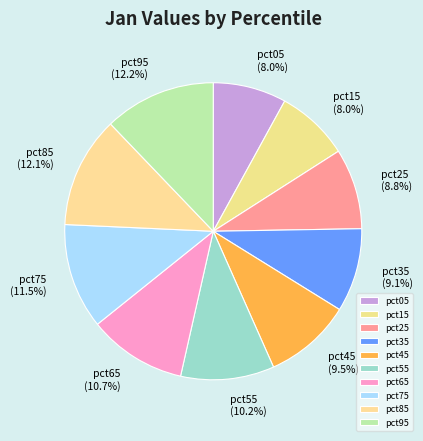

Is there any slice that represents more than half of the pie?

No